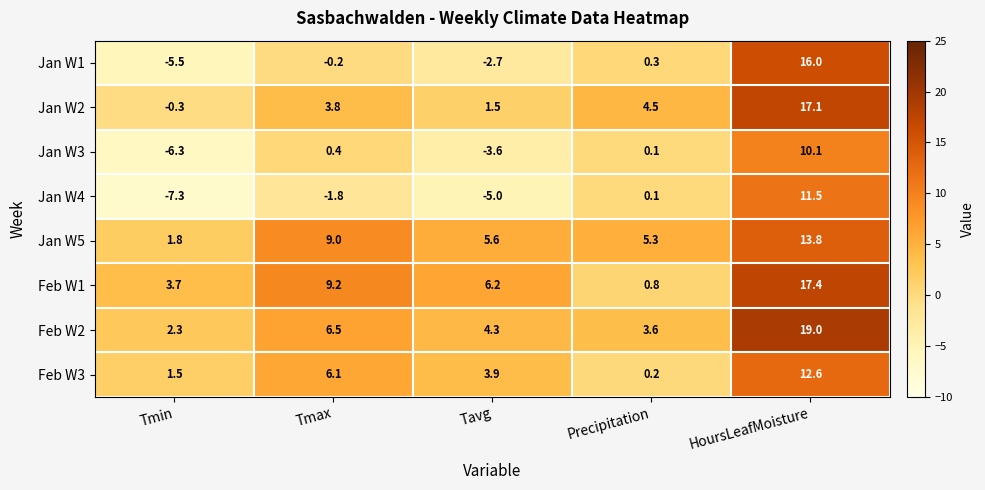

How many values in the Jan W3 series are below 0?

2